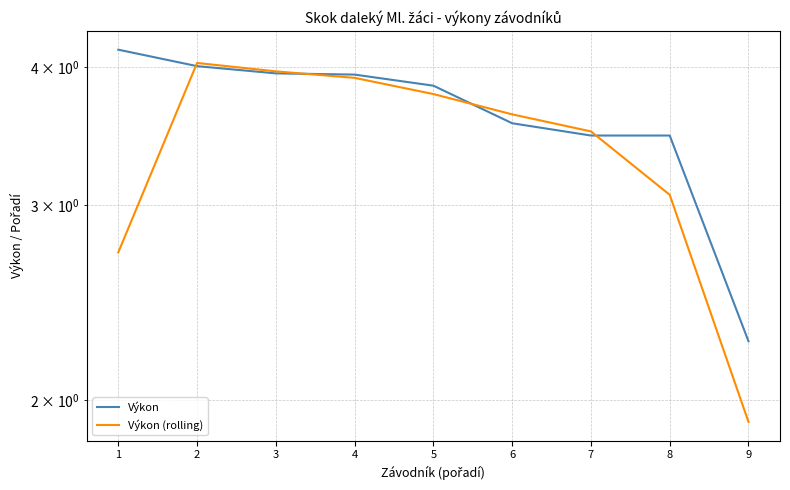

Is the value of Výkon at 7 greater than the value of Výkon (rolling) at 1?

Yes